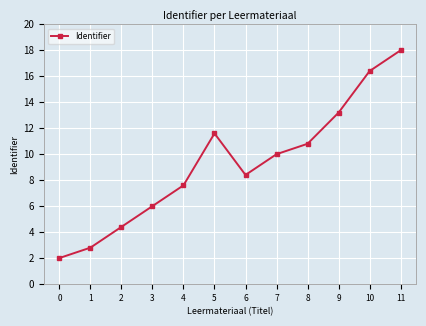

What is the sum of the values at 10 and 11?

34.4